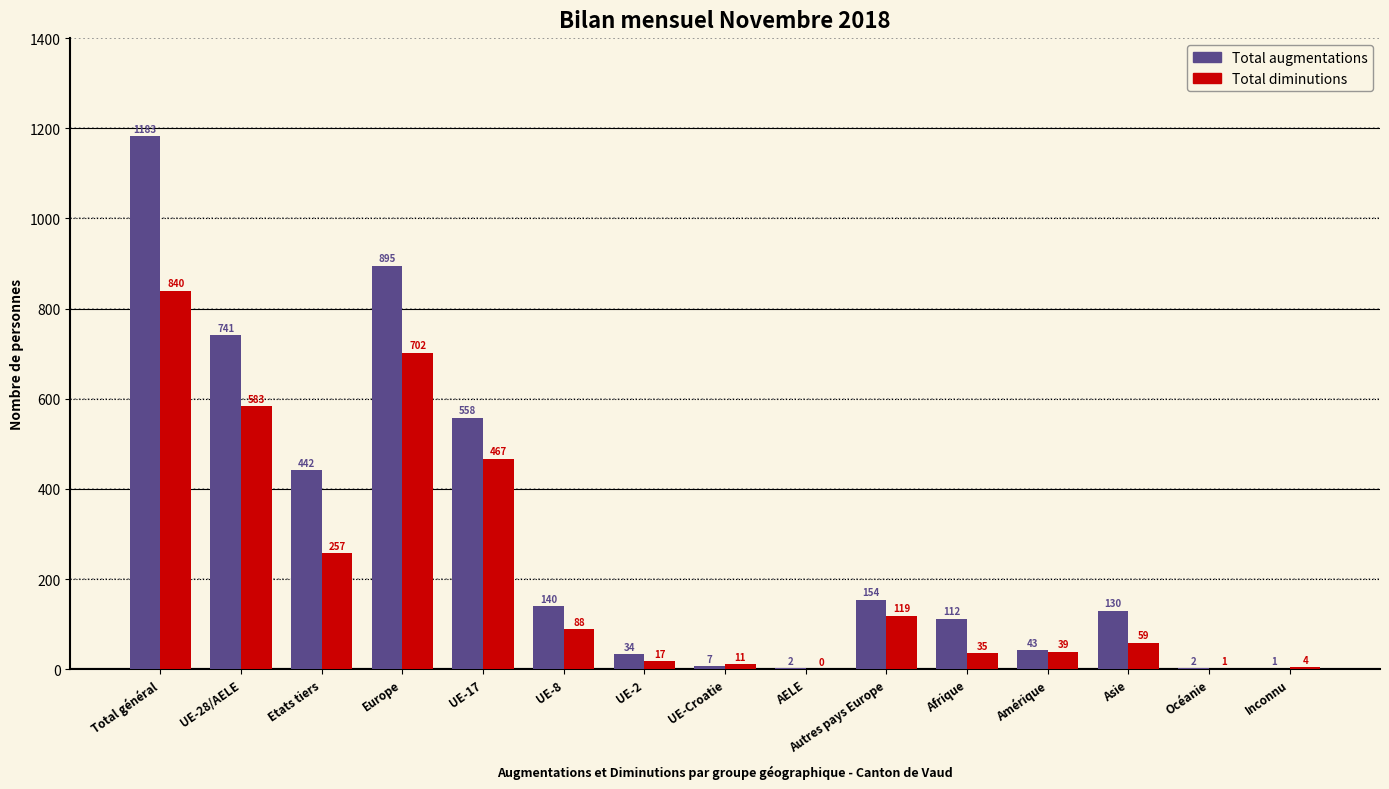

What is the approximate value of Total augmentations at Total général?

1183